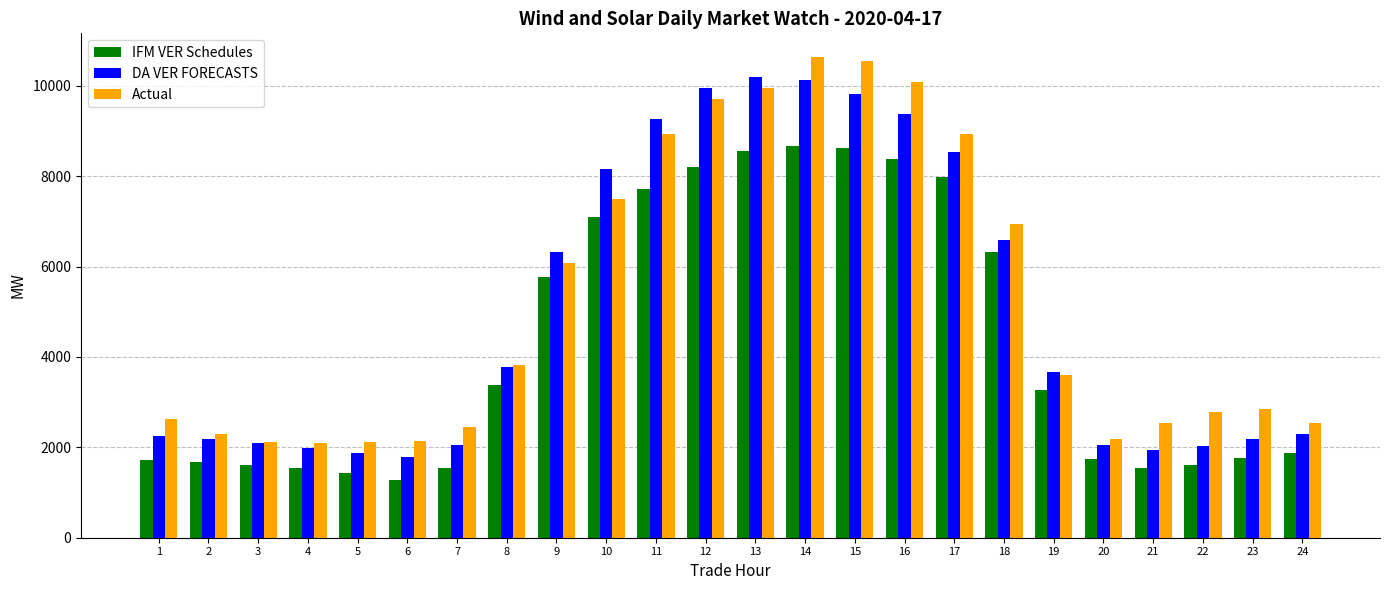

Rank the series at 15 from highest to lowest value.

Actual, DA VER FORECASTS, IFM VER Schedules